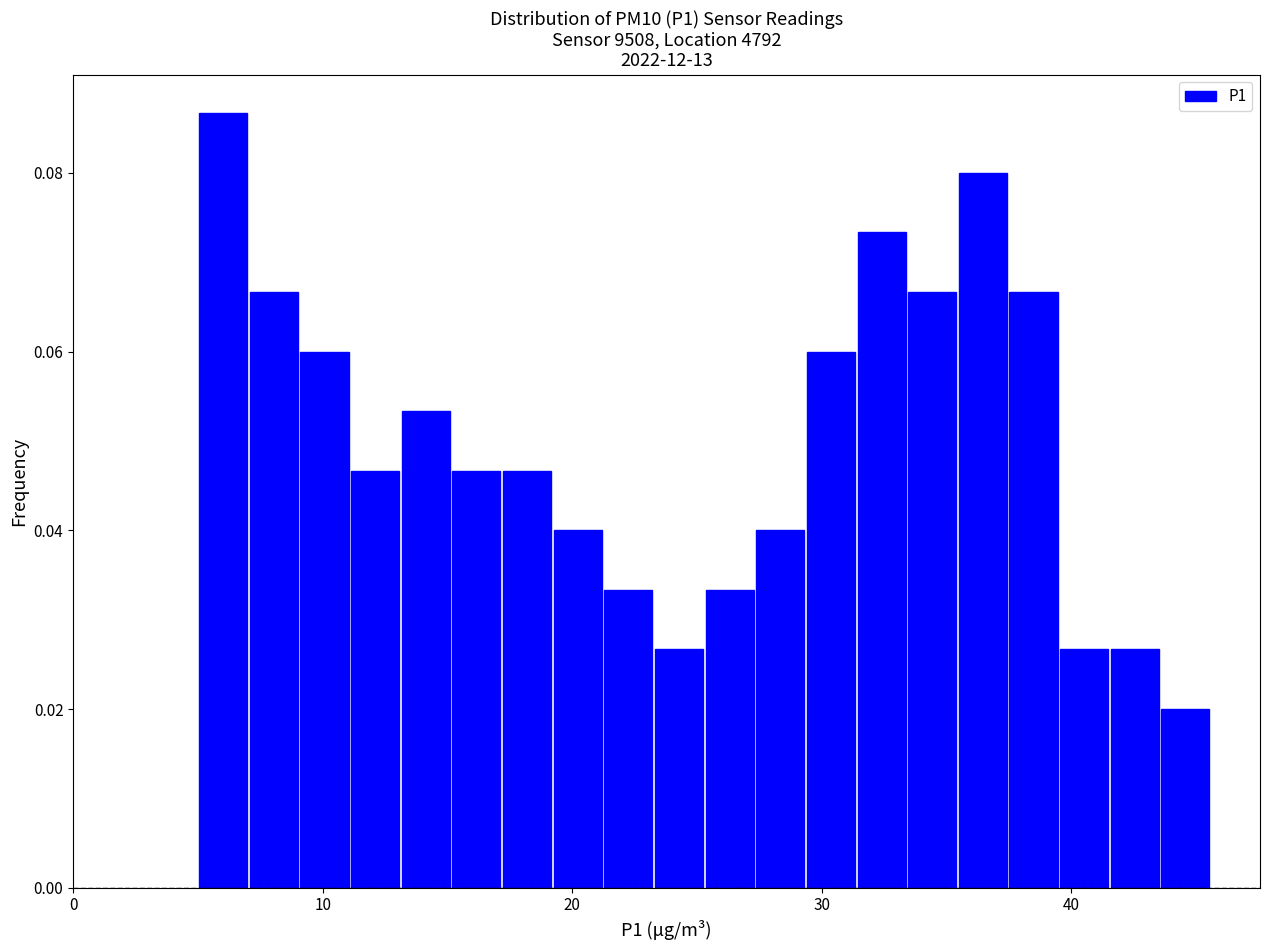

Around what value on the x-axis is the tallest bar? Give the approximate position of its centre, as read against the axis.

6